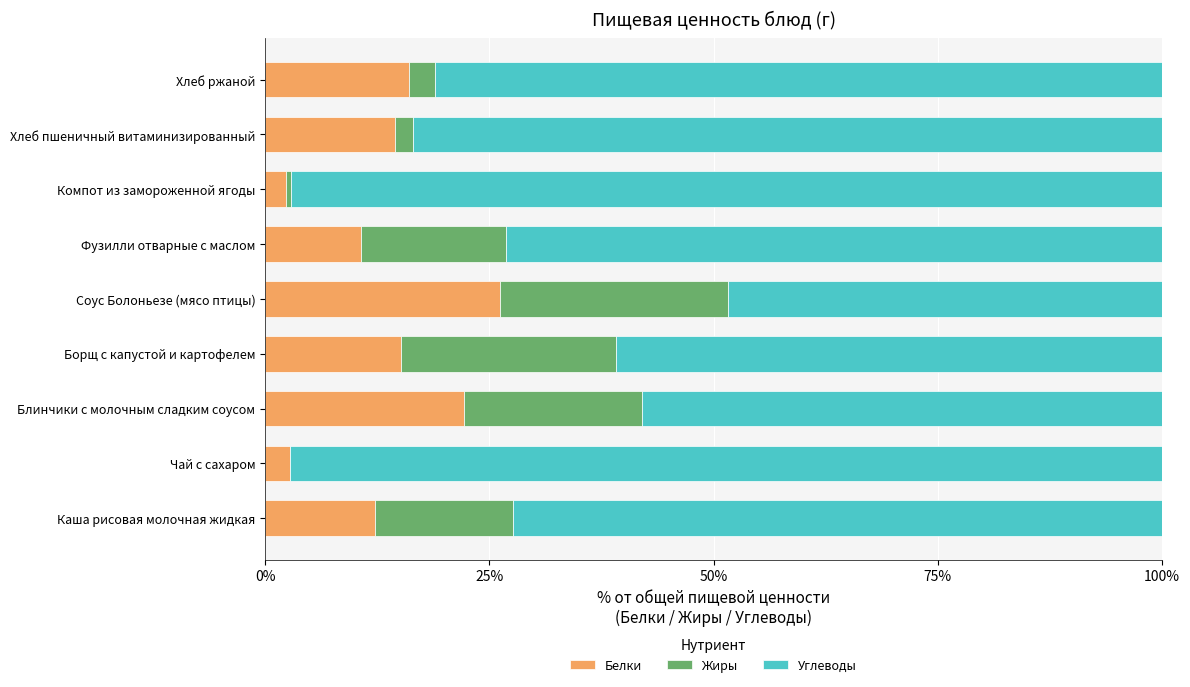

What is the sum of all Белки values?

122.1